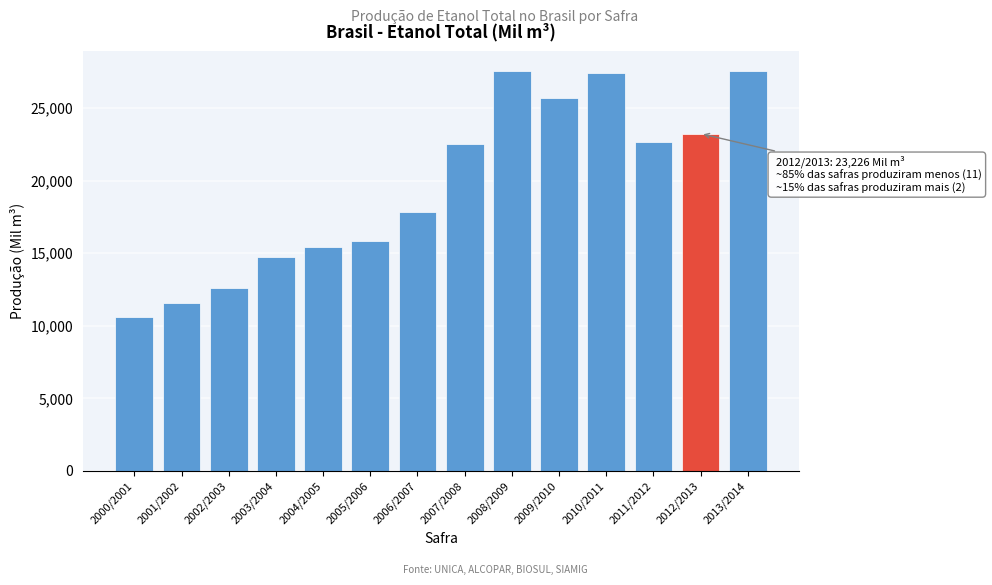

What is the approximate value at 2007/2008?

22526.8